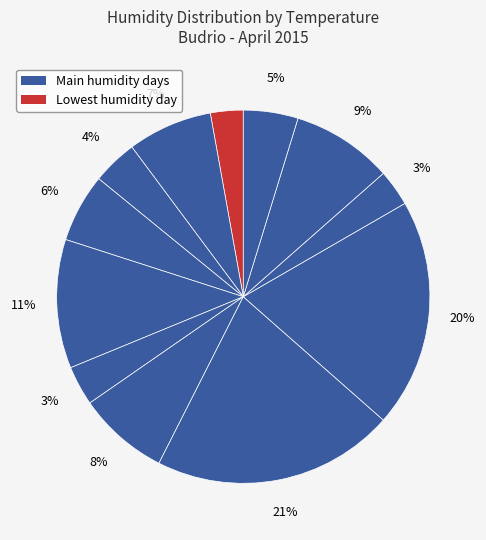

How many slices are in this pie chart?

12